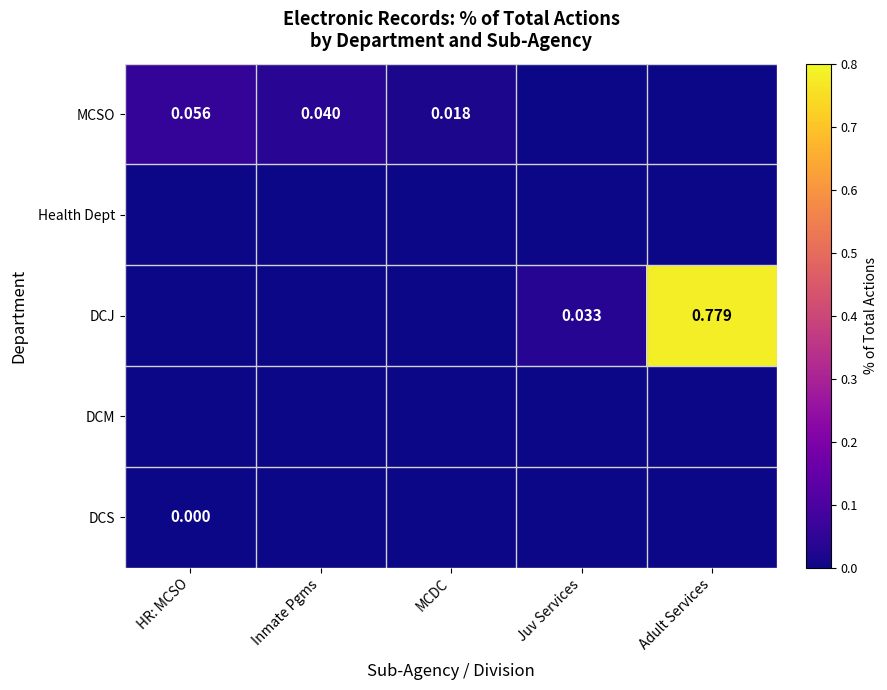

The MCSO series shows 0.0 at MCDC. True or false?

True